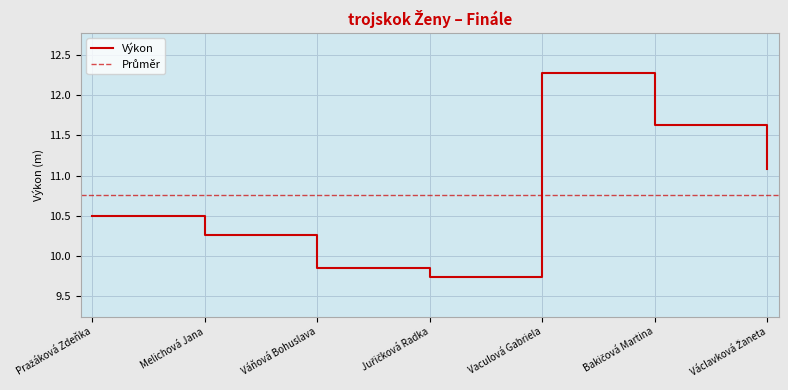

What is the change in value from Melichová Jana to Juřičková Radka?

-0.5